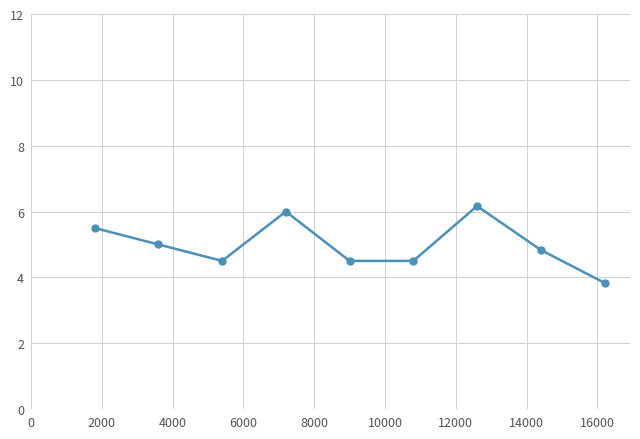

What is the smallest value displayed?

3.8